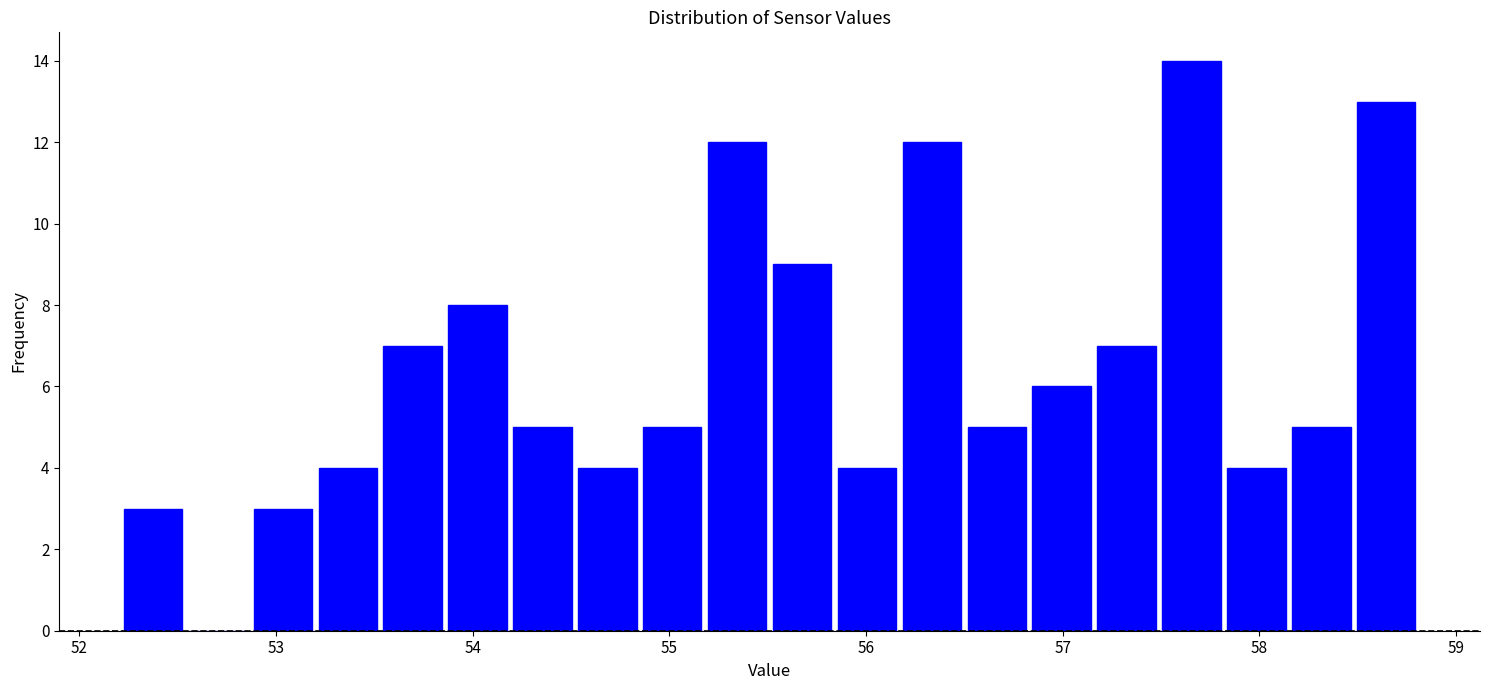

Read against the x-axis, roughly where is the centre of the tallest bar?

57.7